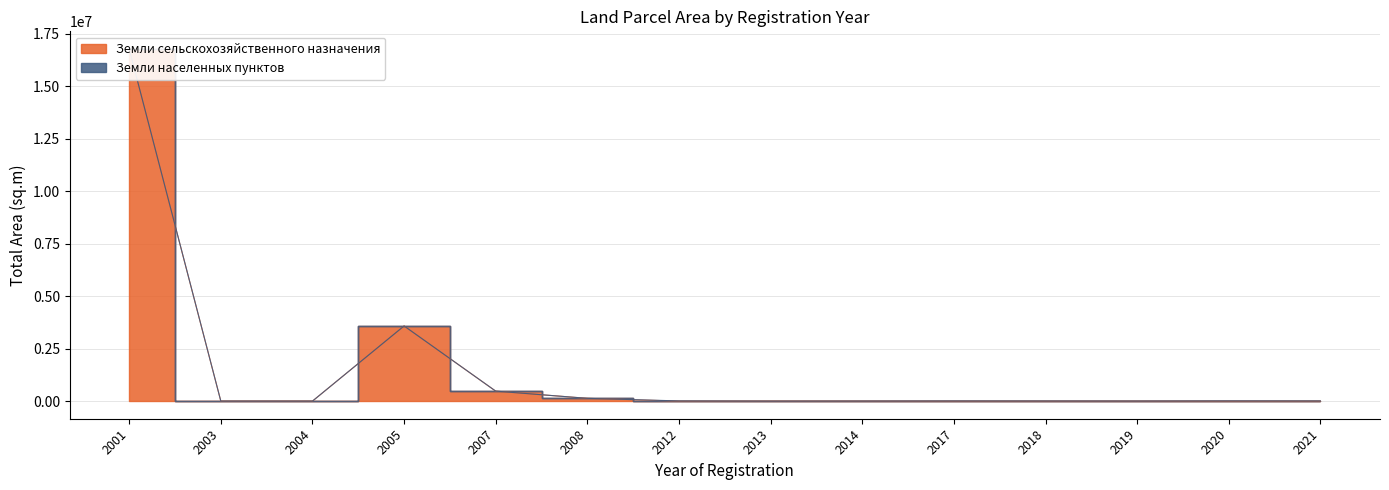

True or false: the data has more than 1 interior local peaks.

False